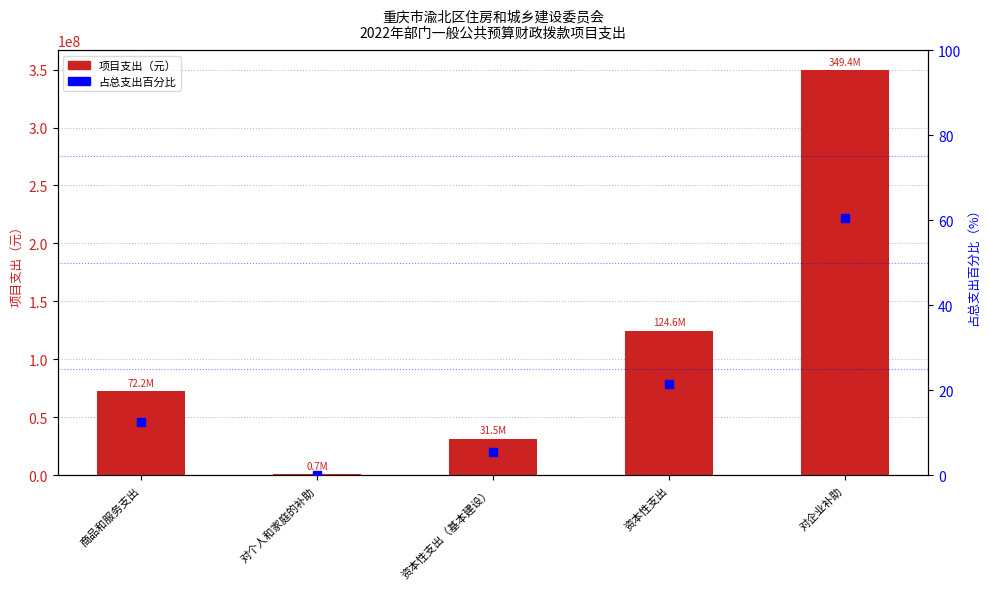

Is the value of 占比% at 对个人和家庭的补助 greater than the value of 项目支出 at 对企业补助?

No